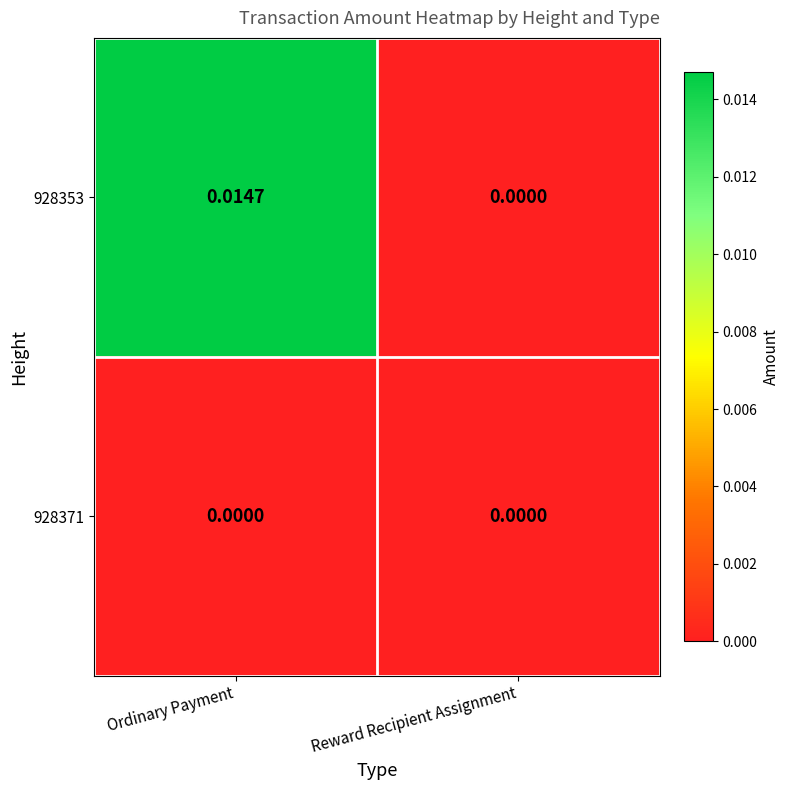

Rank the categories by 928353 value from lowest to highest.

Reward Recipient Assignment, Ordinary Payment